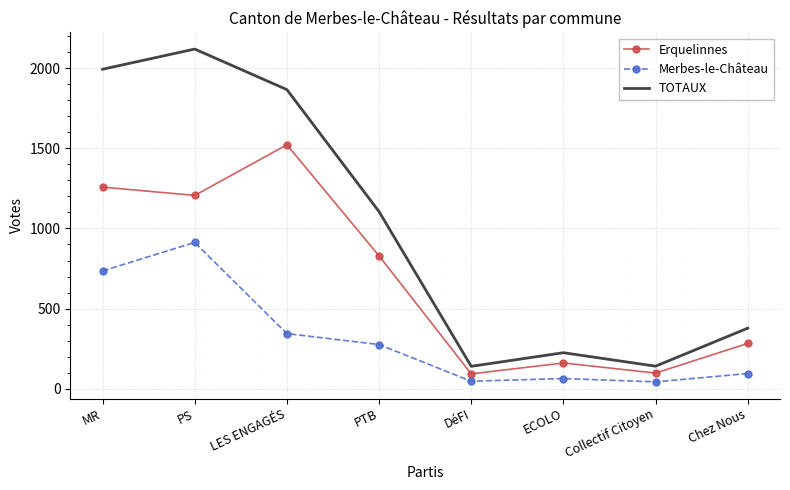

At PS, list the series in order from smallest to largest.

Merbes-le-Château, Erquelinnes, TOTAUX